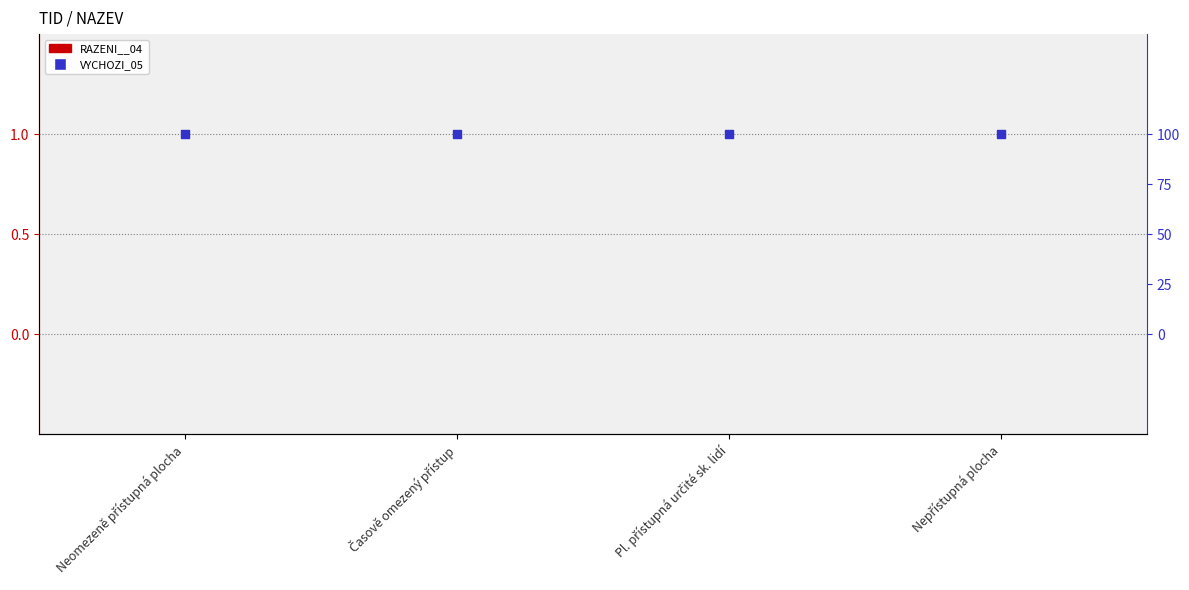

Which series has the largest total across all categories?

VYCHOZI_05 (percentile)